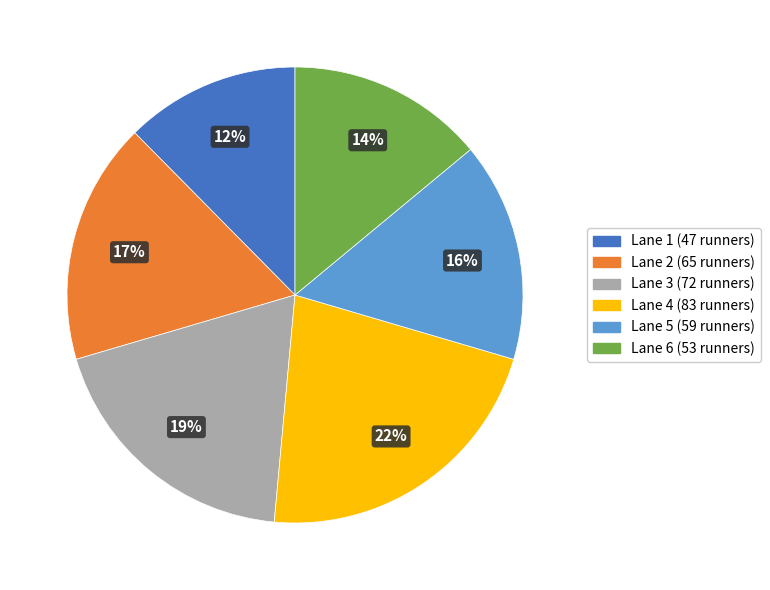

Count the number of slices in the pie.

6